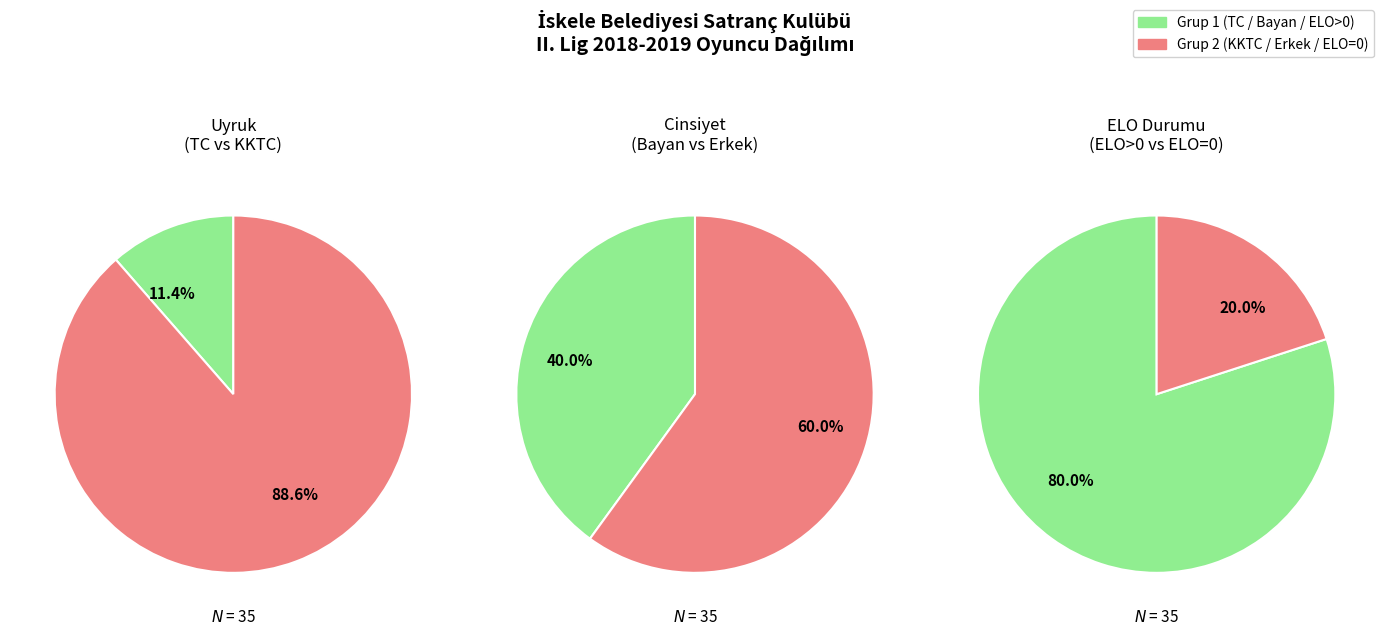

To the nearest percent, what is the average slice percentage?

50%